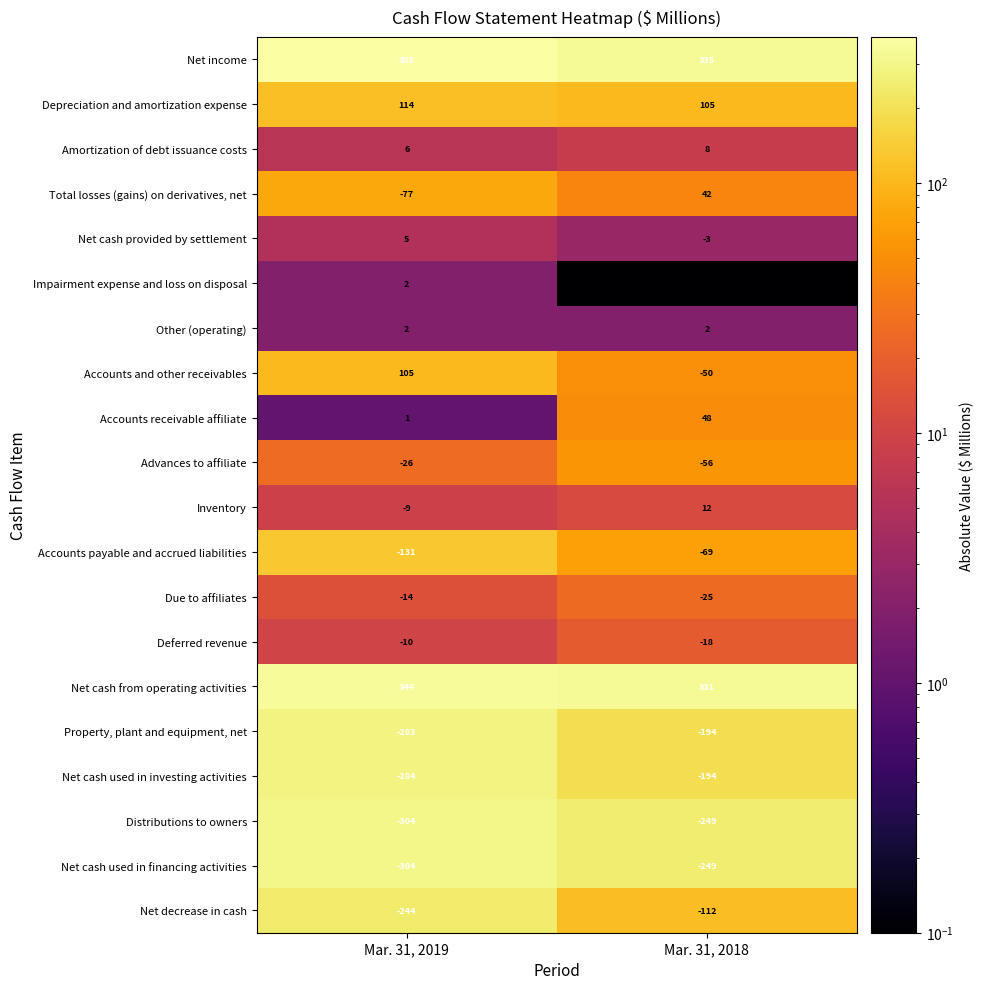

At how many categories does at least one series exceed 134?

2